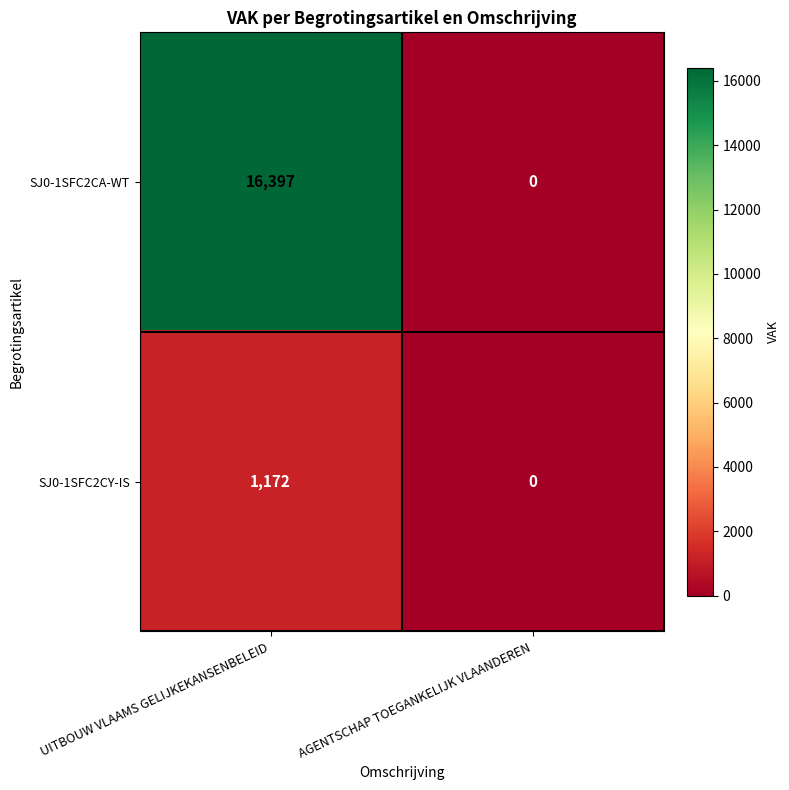

Which series changed the most between UITBOUW VLAAMS GELIJKEKANSENBELEID and AGENTSCHAP TOEGANKELIJK VLAANDEREN?

SJ0-1SFC2CA-WT